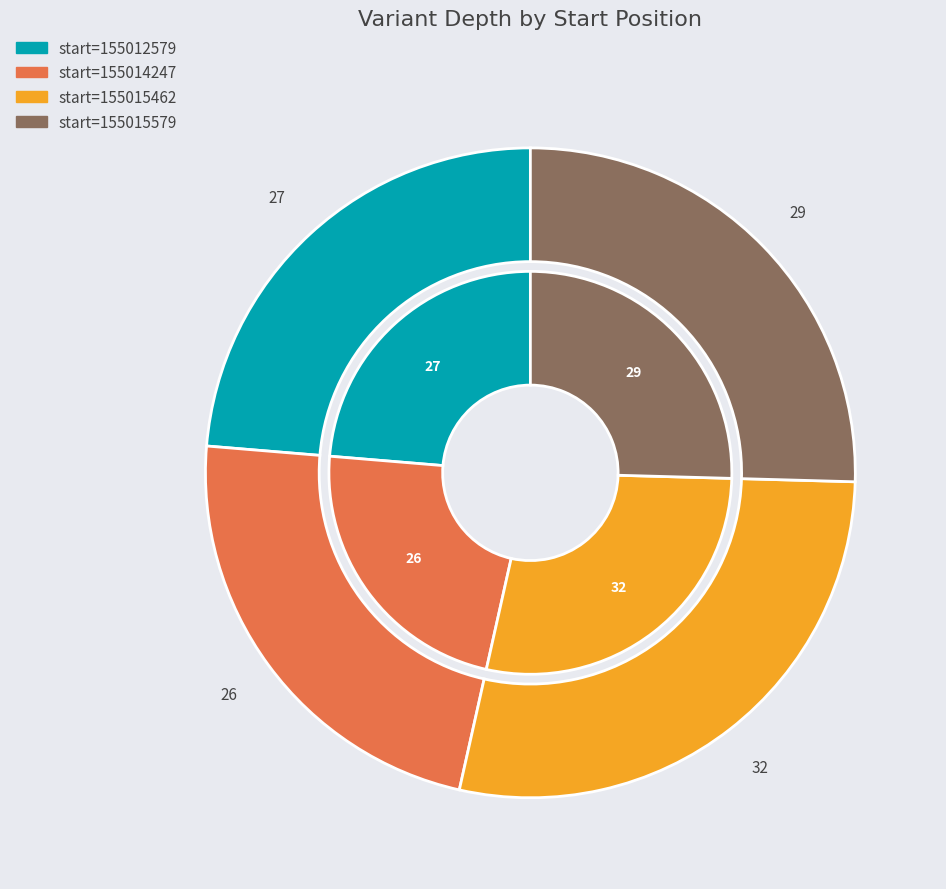

What percentage do 155015462 and 155015579 together represent?

53.5%